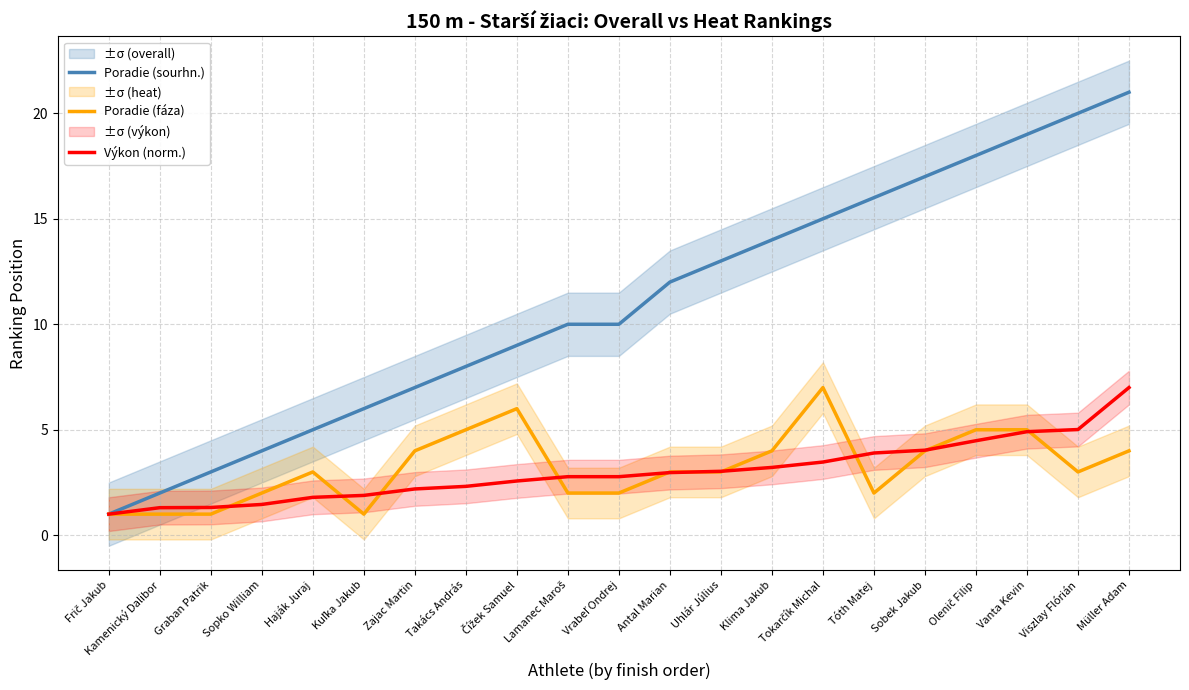

True or false: Výkon (norm.) has a value of 3.0 at Kuľka Jakub.

False